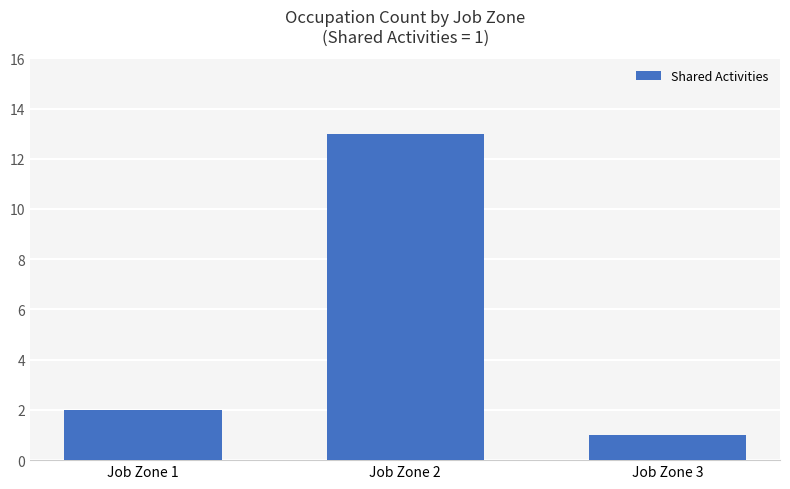

Is it true that the value at Job Zone 2 is 18?

False